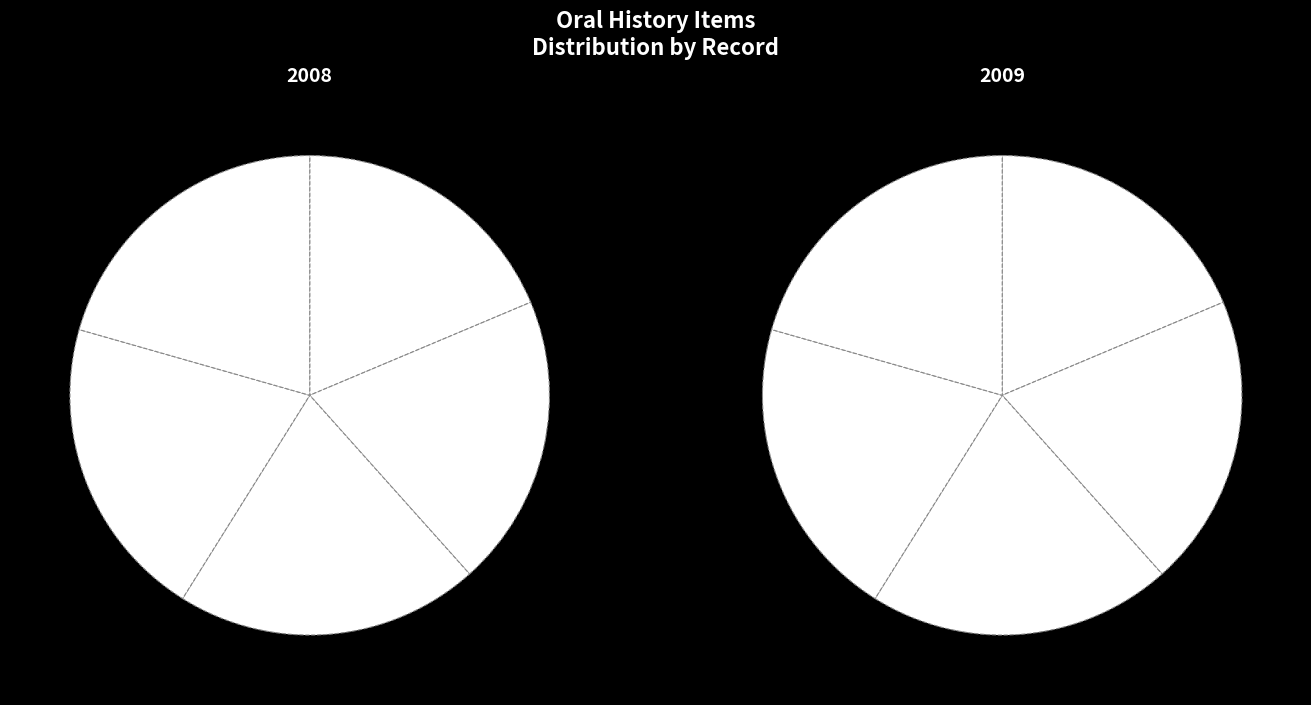

To the nearest percent, what is the combined percentage of Sharratt-Warner, Chelan 2018 and Watson-Warner, Chelan 2017?

38%